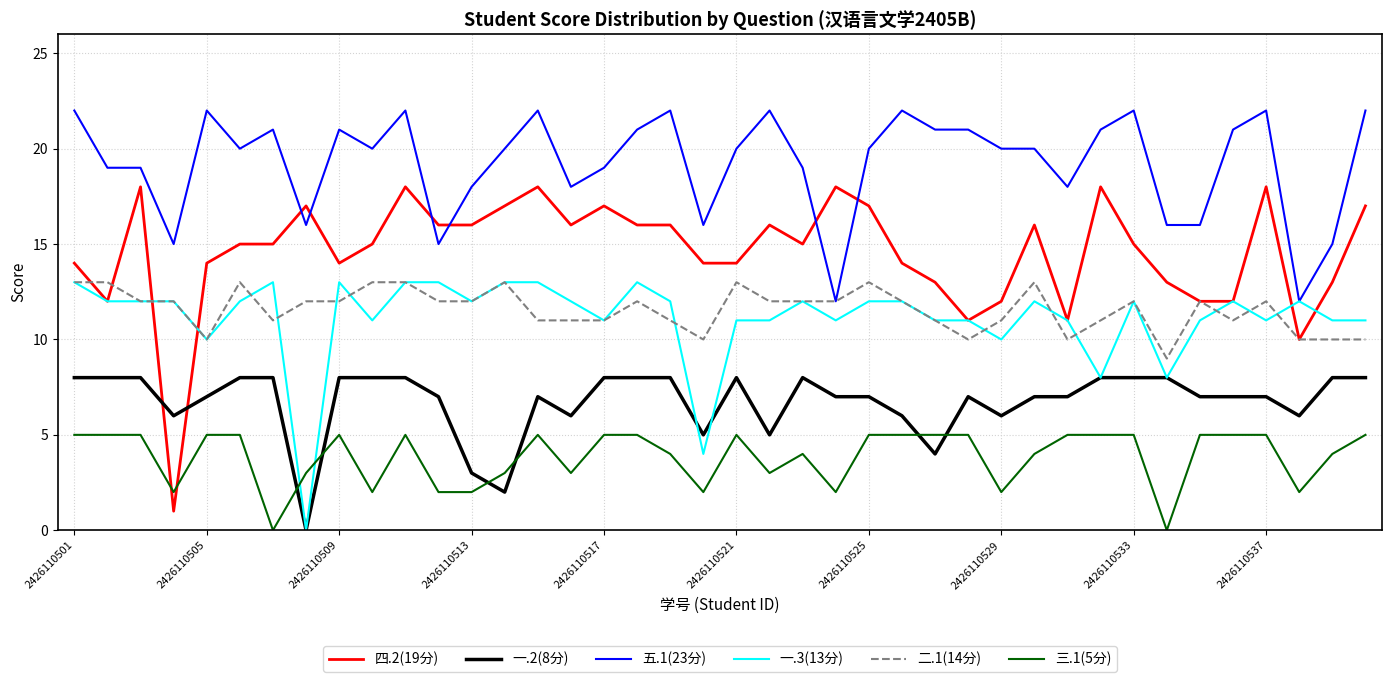

Which series has the largest total across all categories?

五.1(23分)